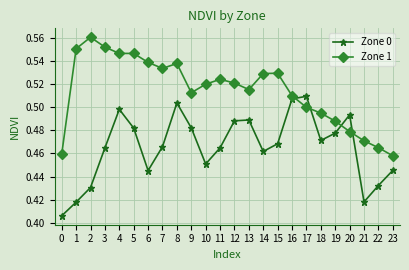

Rank the series by their maximum value, from highest to lowest.

Zone 1, Zone 0